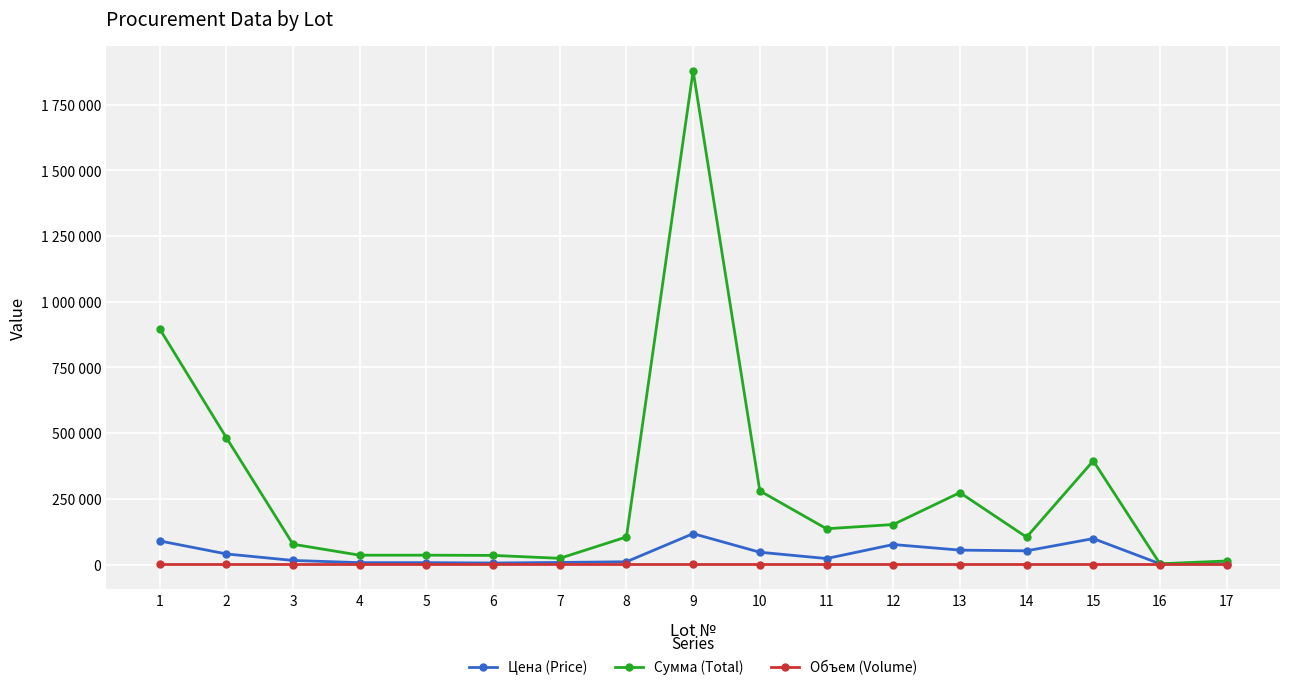

What are all the series names shown in the legend?

Цена (Price), Сумма (Total), Объем (Volume)